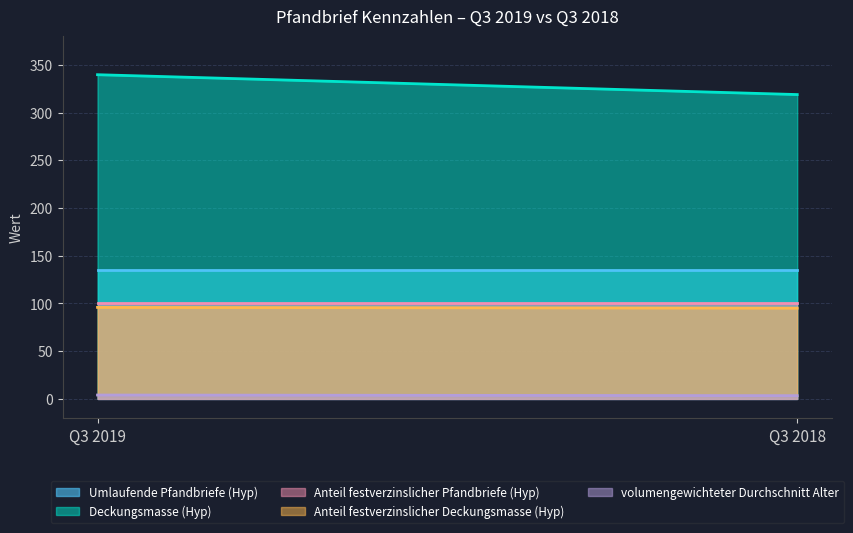

At how many categories does at least one series exceed 176?

2